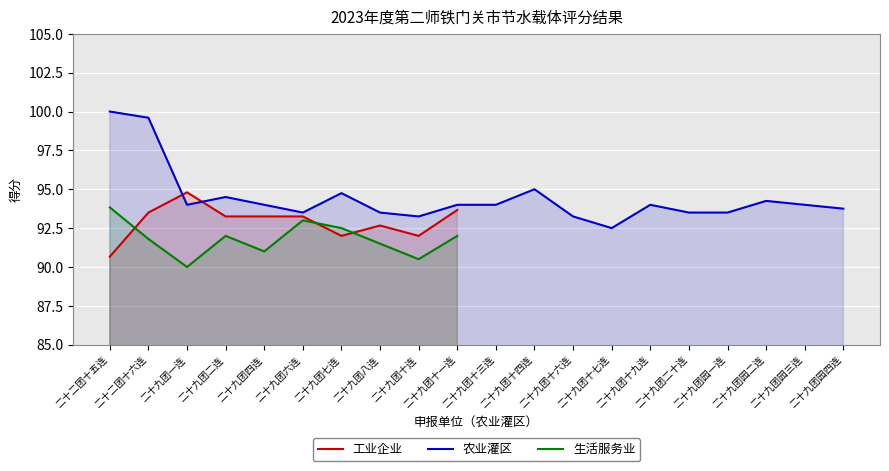

What is the approximate value of 工业企业 at 二十九团四连?

93.2